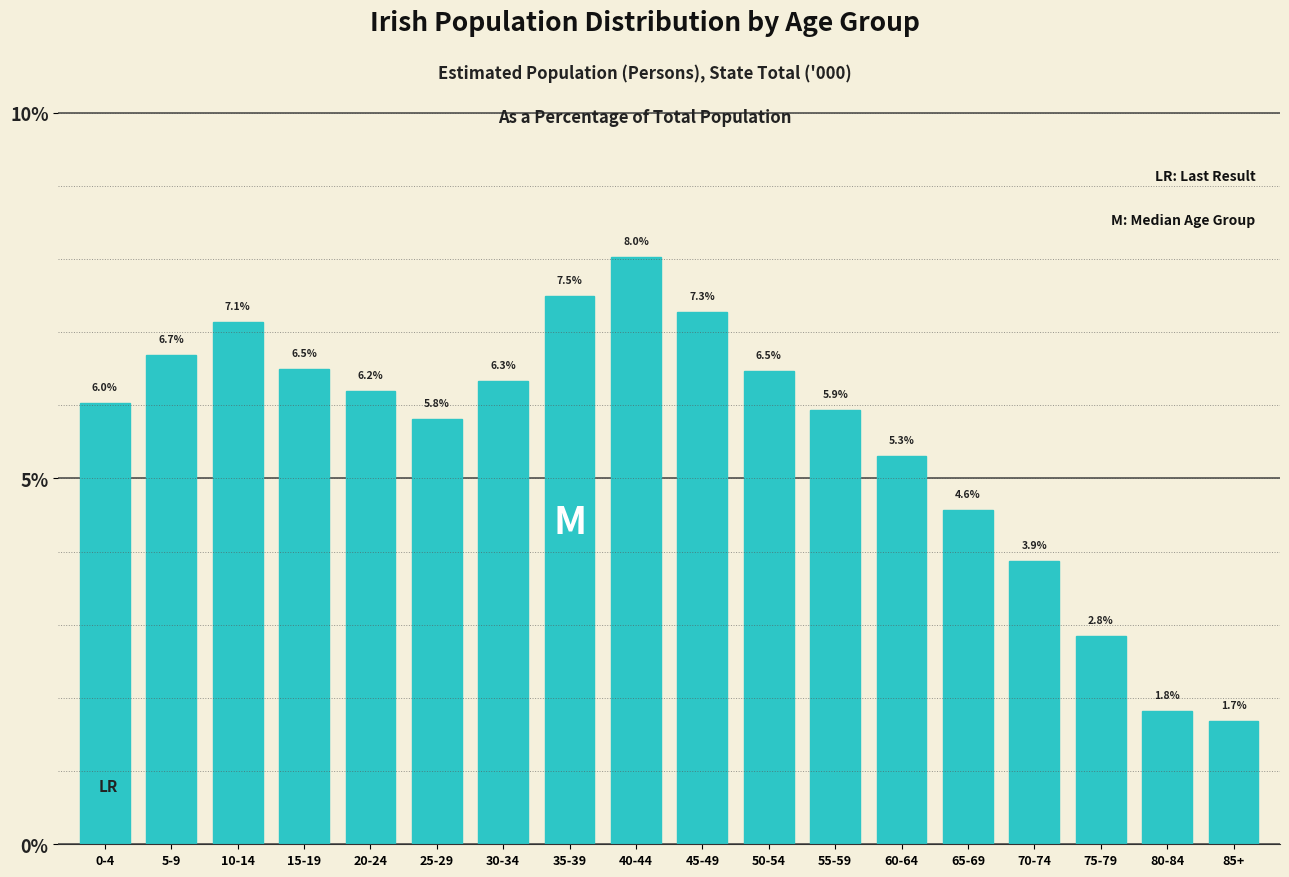

Reading right to left, transcribe all the data shown in this chart.

1.7	1.8	2.8	3.9	4.6	5.3	5.9	6.5	7.3	8.0	7.5	6.3	5.8	6.2	6.5	7.1	6.7	6.0